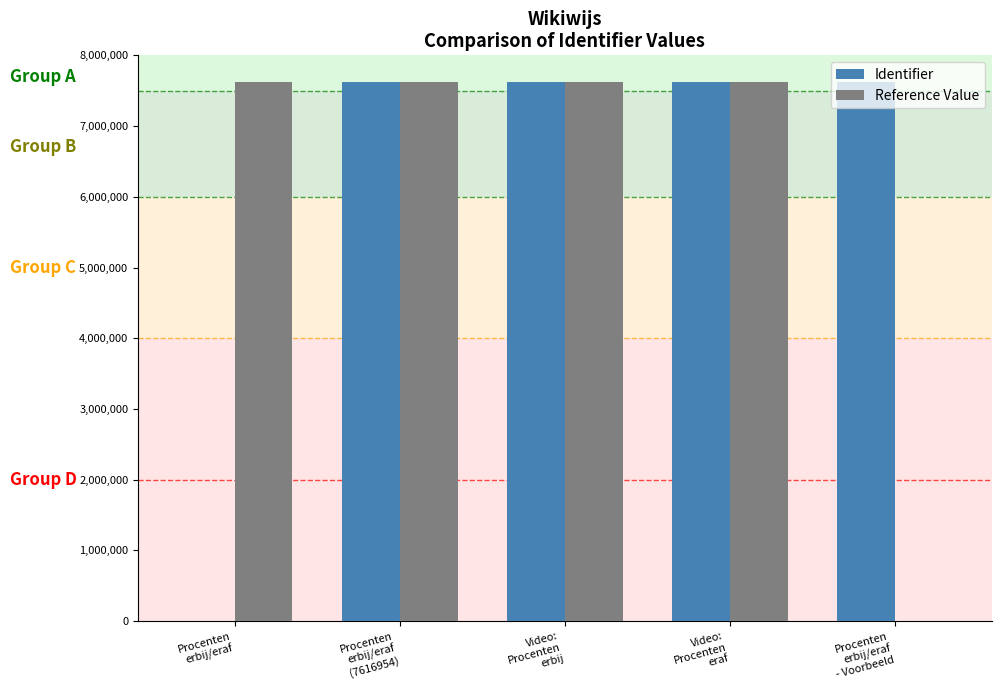

Which series changed the most between Procenten
erbij/eraf and Video:
Procenten
erbij?

Identifier